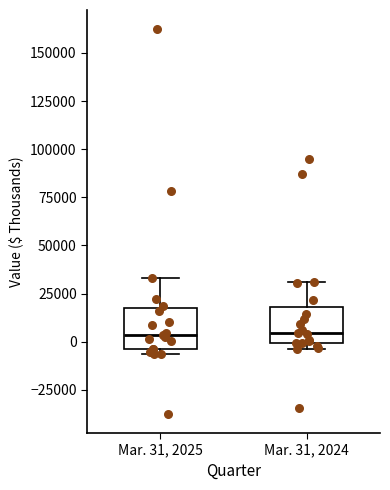

Reading left to right, read every box against the y-axis: the position of its median line, the range the box covers, and the ends of its whiskers. The values are not printed on the chart, so give them approximately, as read against the axis.

Mar. 31, 2025: median 5000, box -5000 to 15000, whiskers -5000 (just below the box's lower edge) to 35000
Mar. 31, 2024: median 5000, box 0 to 20000, whiskers -5000 to 30000